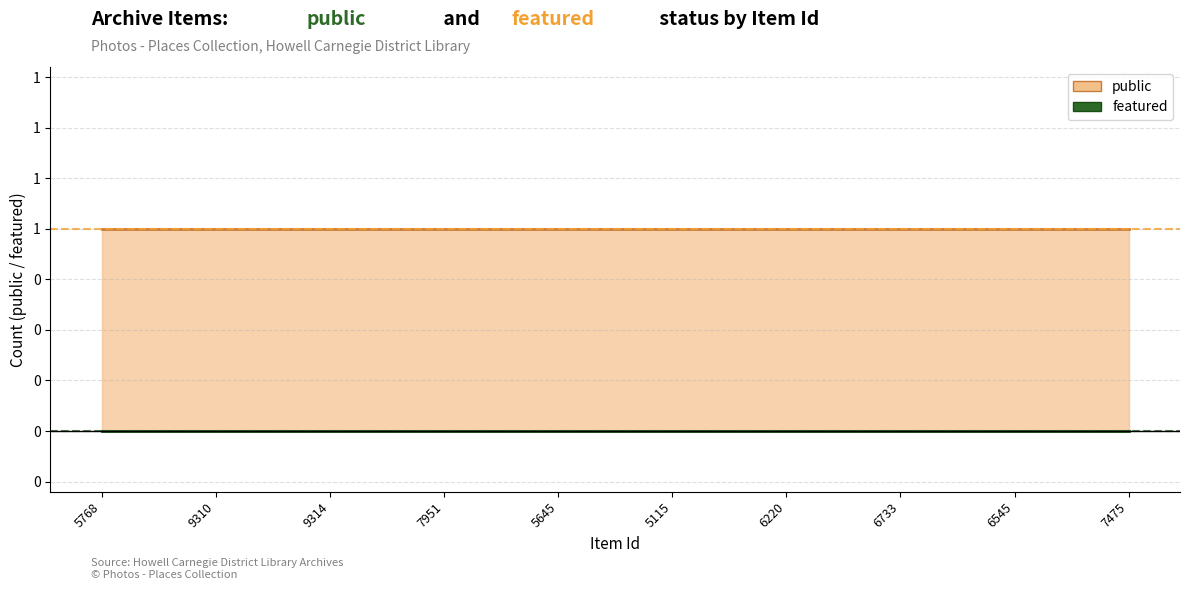

True or false: featured and public intersect in this chart.

False